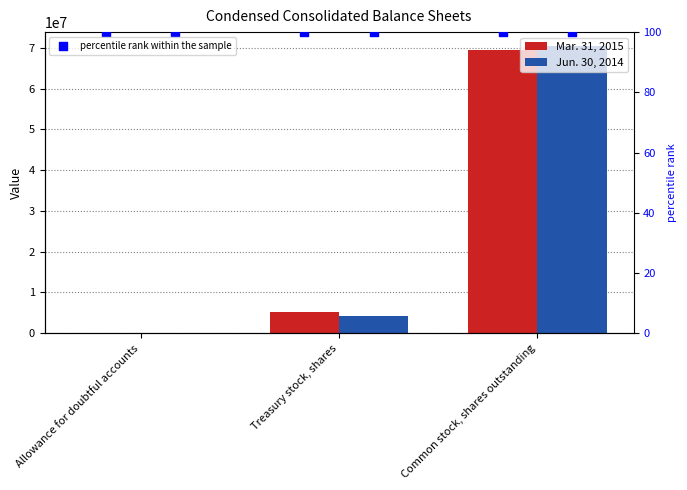

Which series has the largest total across all categories?

Mar. 31, 2015